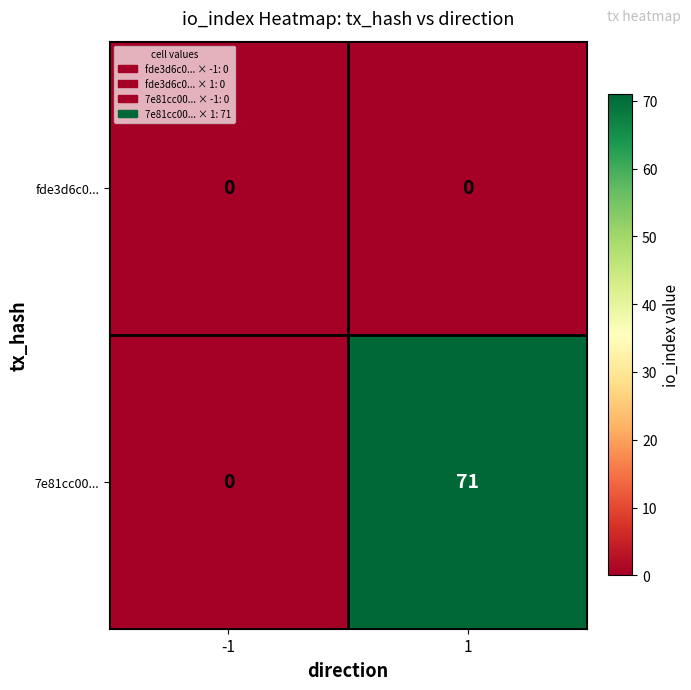

What is the highest value of the 7e81cc00... series?

71